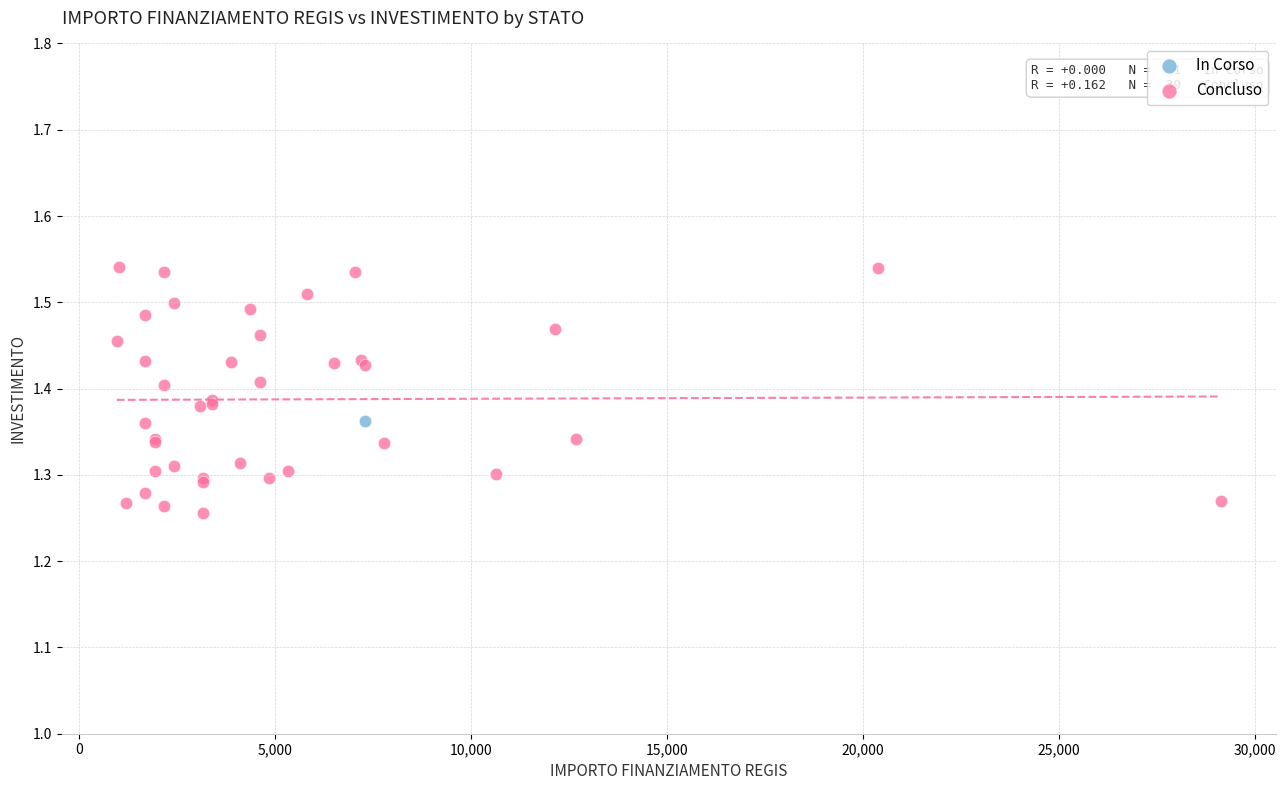

What are all the series names shown in the legend?

In Corso, Concluso